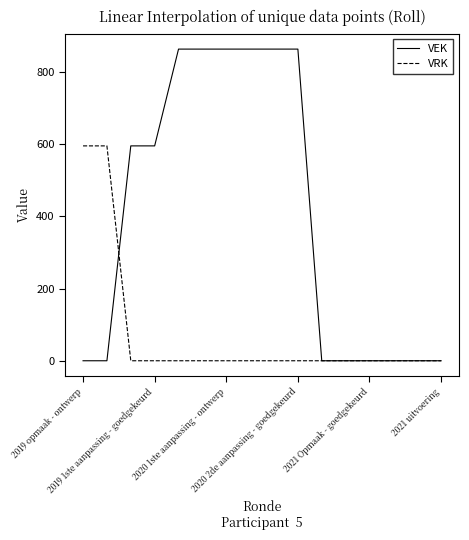

Which series has the widest spread of values?

VEK